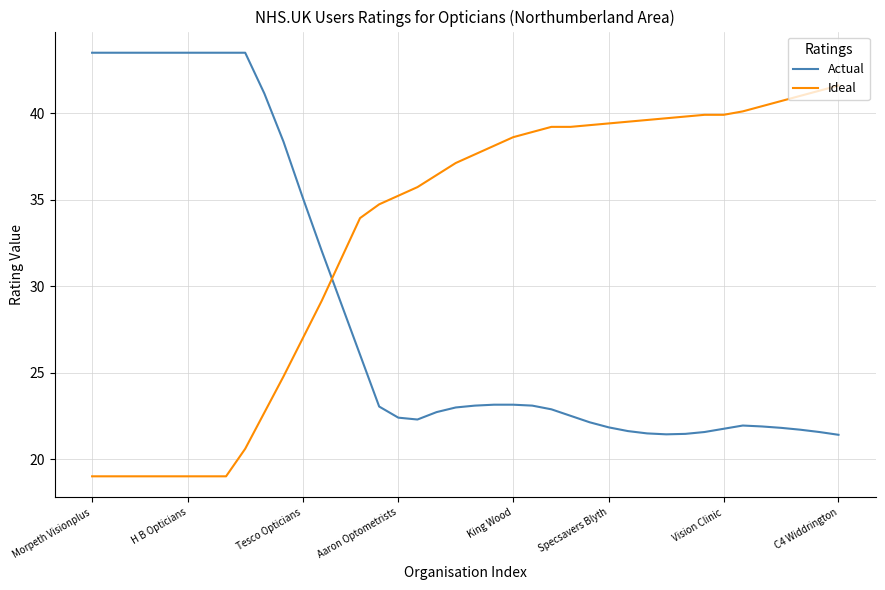

Does the chart display data point markers on the line(s)?

No